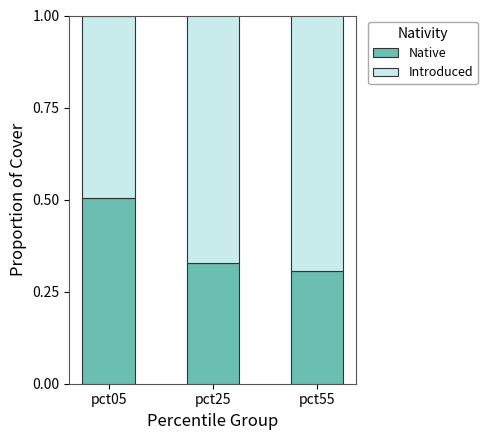

What is the maximum value for Native?

0.5